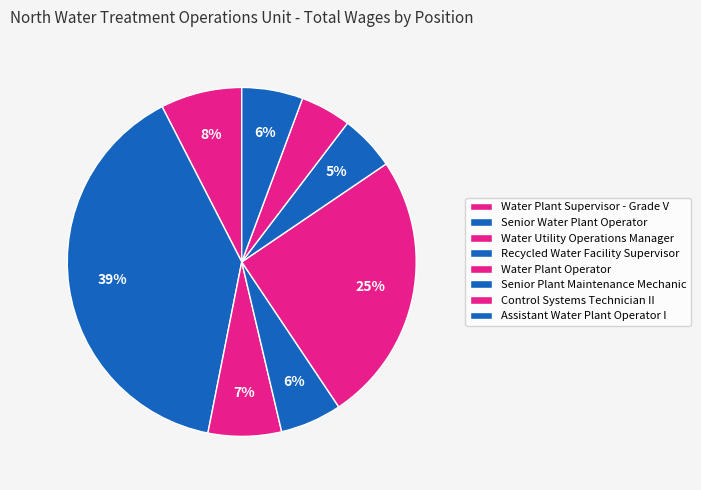

The Water Plant Supervisor - Grade V slice represents 8% of the pie. True or false?

True